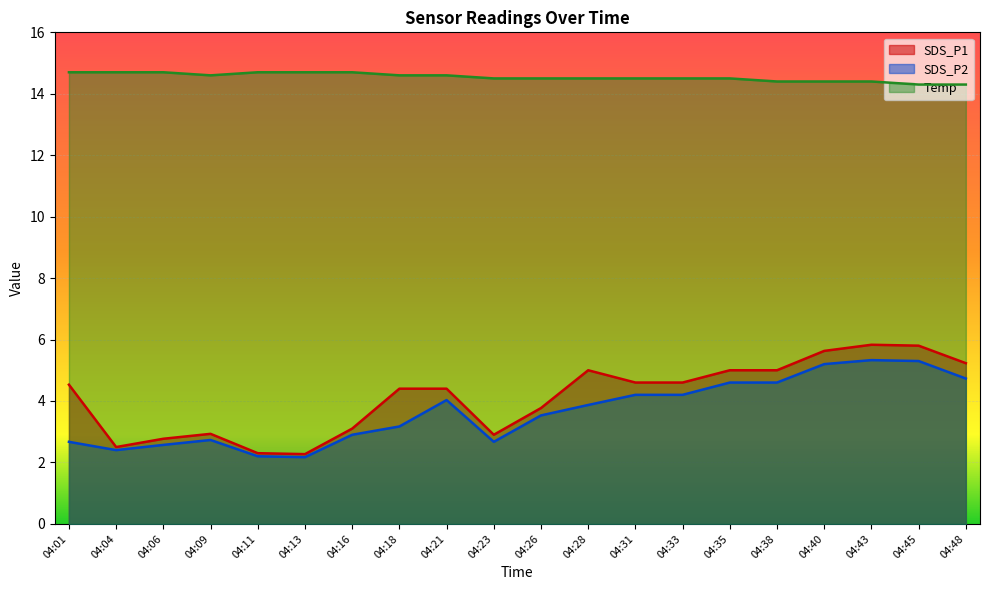

Reading left to right, extract all data points from this chart.

SDS_P1: 4.5	2.5	2.8	2.9	2.3	2.3	3.1	4.4	4.4	2.9	3.8	5.0	4.6	4.6	5.0	5.0	5.6	5.8	5.8	5.2
SDS_P2: 2.7	2.4	2.6	2.7	2.2	2.2	2.9	3.2	4.0	2.7	3.5	3.9	4.2	4.2	4.6	4.6	5.2	5.3	5.3	4.7
Temp: 14.7	14.7	14.7	14.6	14.7	14.7	14.7	14.6	14.6	14.5	14.5	14.5	14.5	14.5	14.5	14.4	14.4	14.4	14.3	14.3